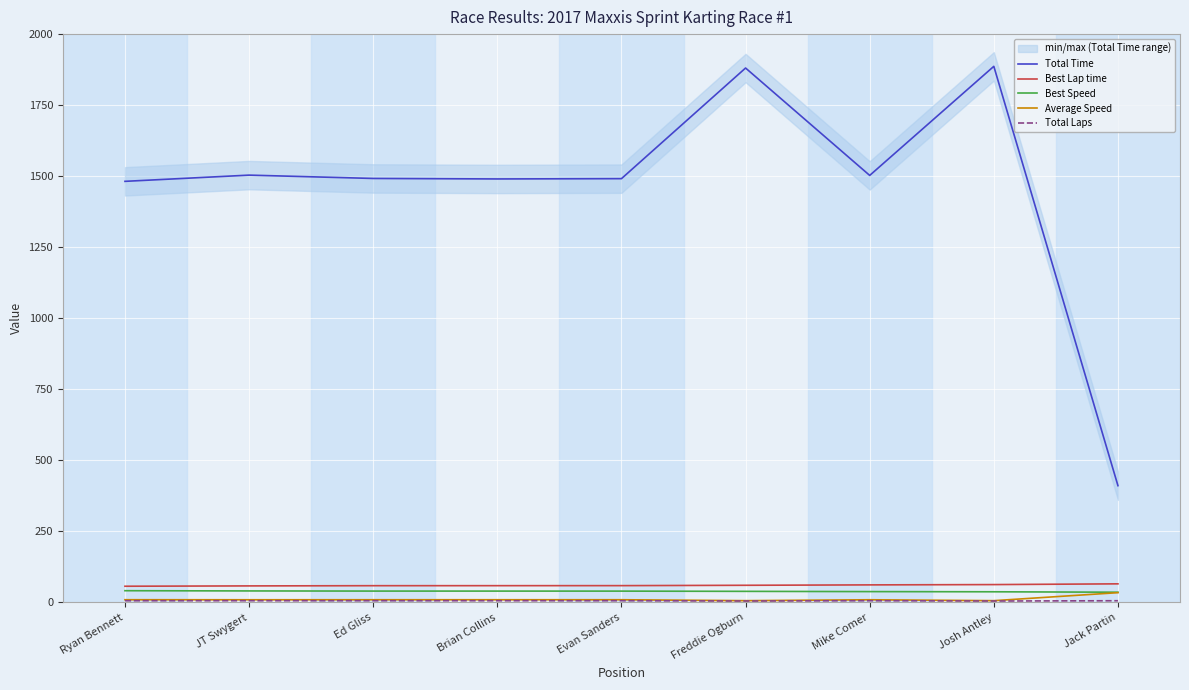

What is the label of the 3rd point from the right?

Mike Comer